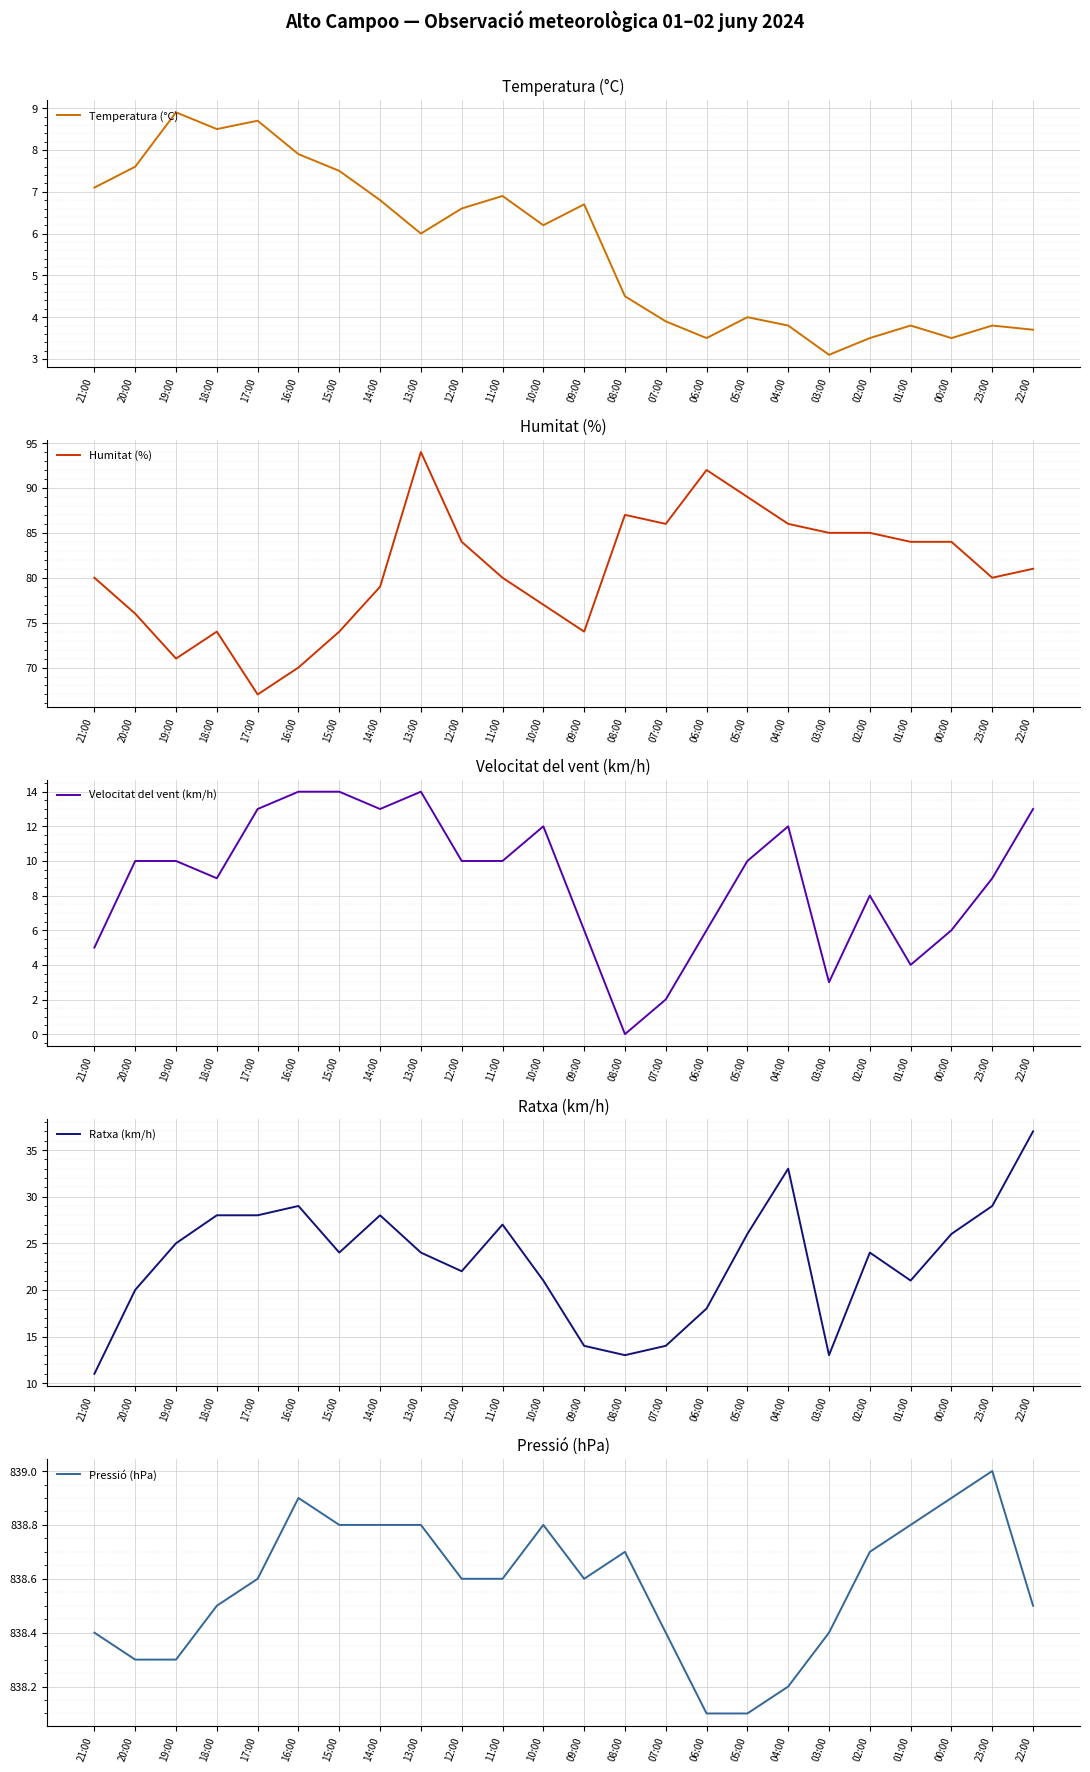

What is the difference between the highest and lowest values at 20:00?

830.7